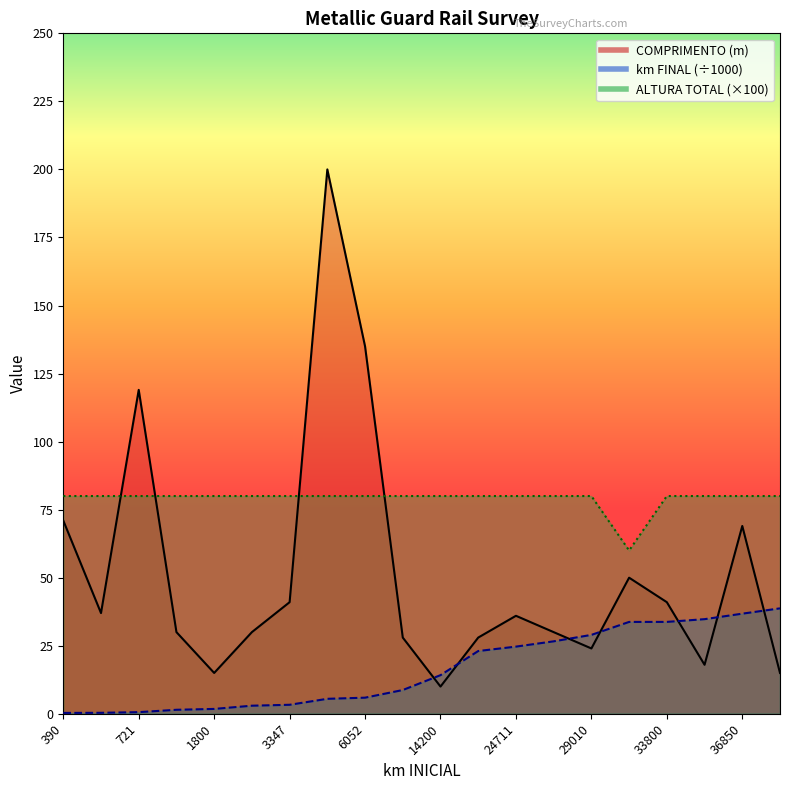

At which label does ALTURA TOTAL (m) reach its peak?

390